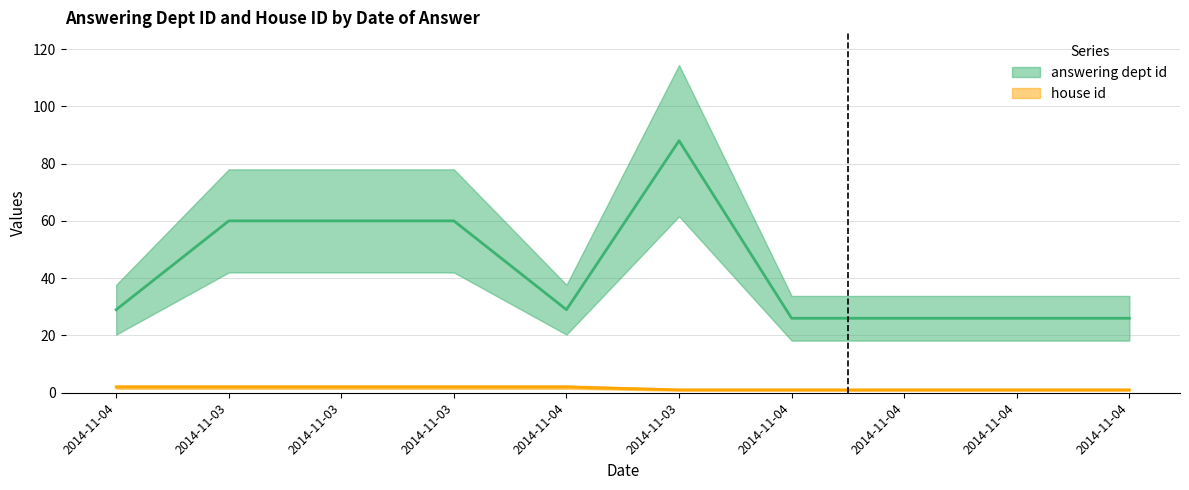

How many data points in house id are less than 2?

5